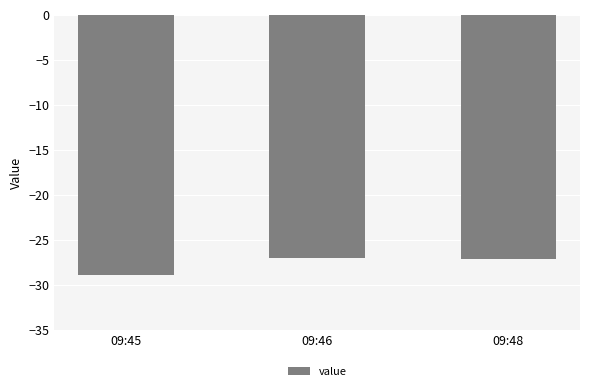

Which has a higher value, 09:48 or 09:45?

09:48